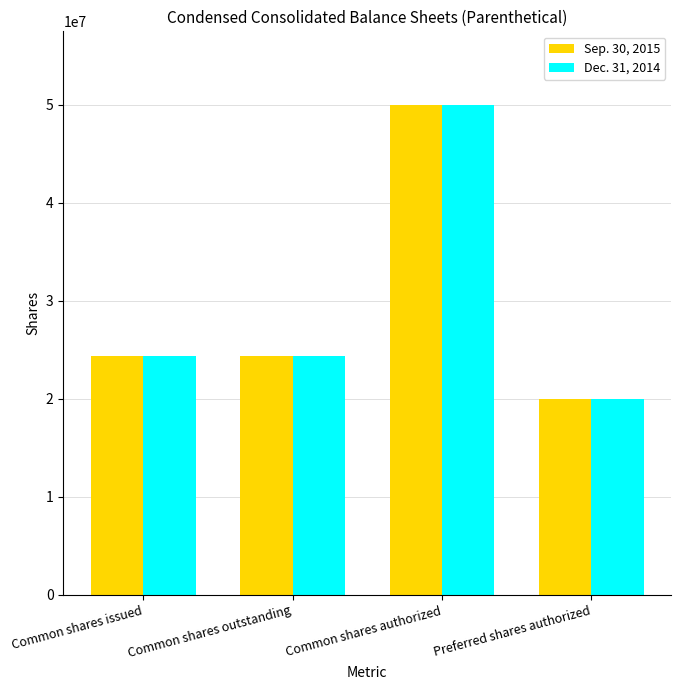

Rank the series by their average value, from highest to lowest.

Sep. 30, 2015, Dec. 31, 2014